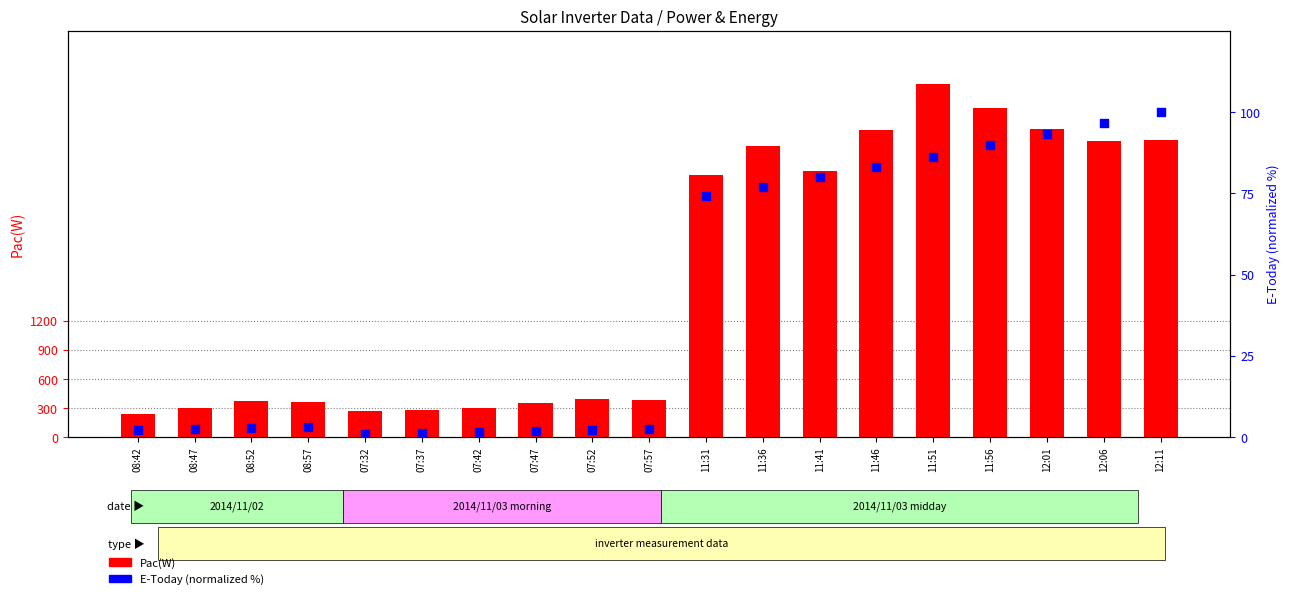

At which category is the sum across all series the highest?

11:51